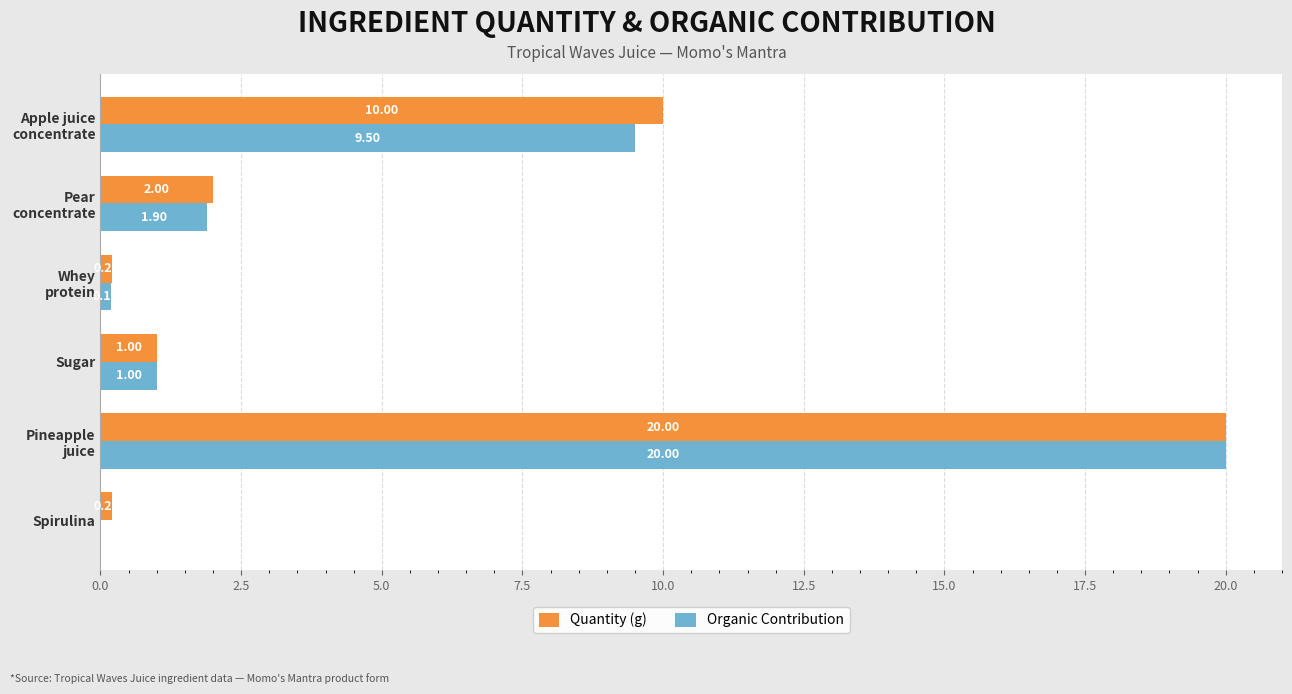

Which series has the largest total across all categories?

Quantity (g)